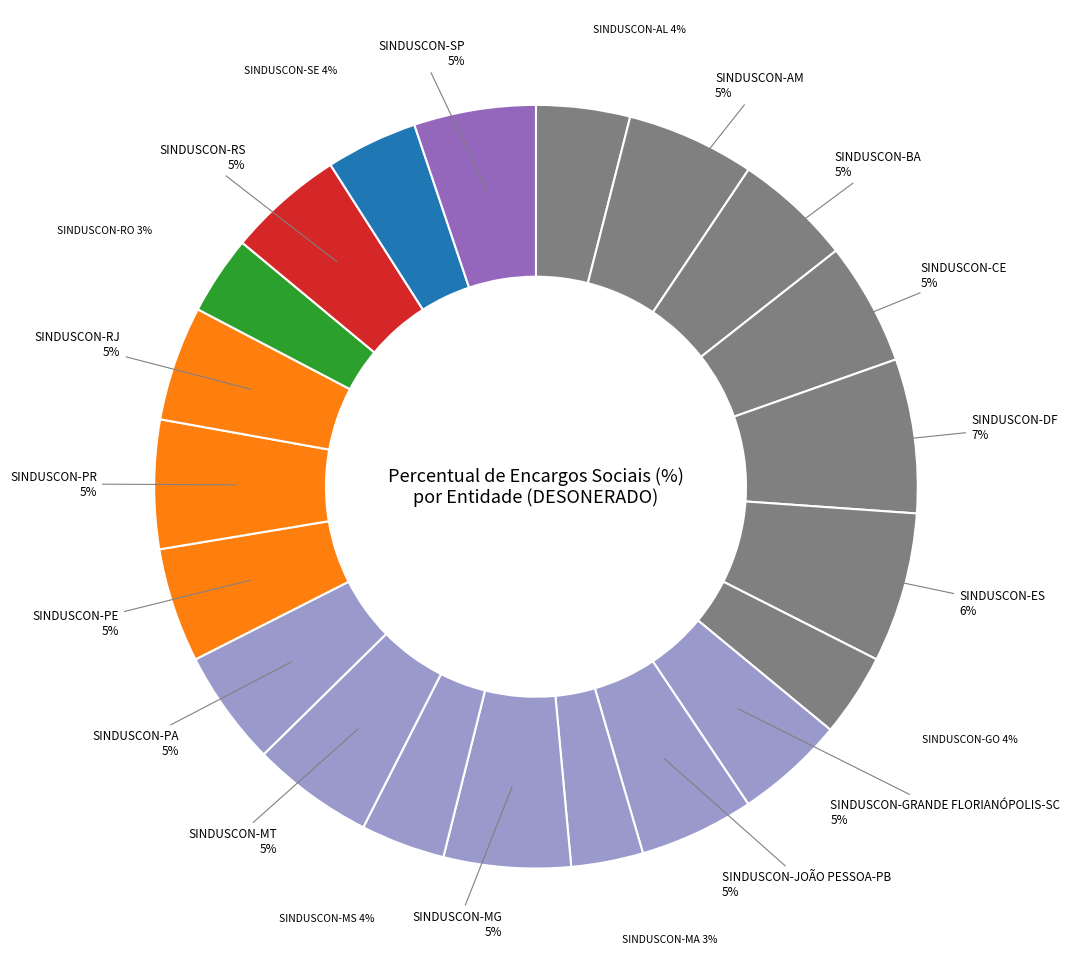

Is it true that SINDUSCON-AM is 5% of the pie?

True